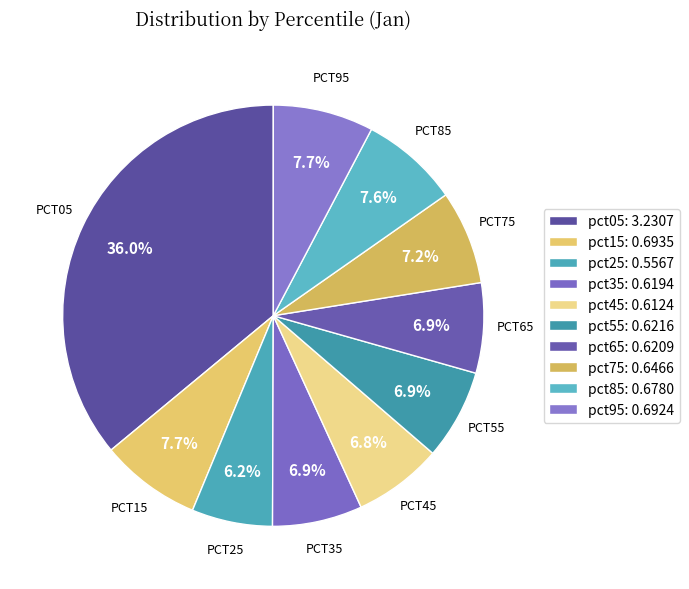

Count the number of slices in the pie.

10